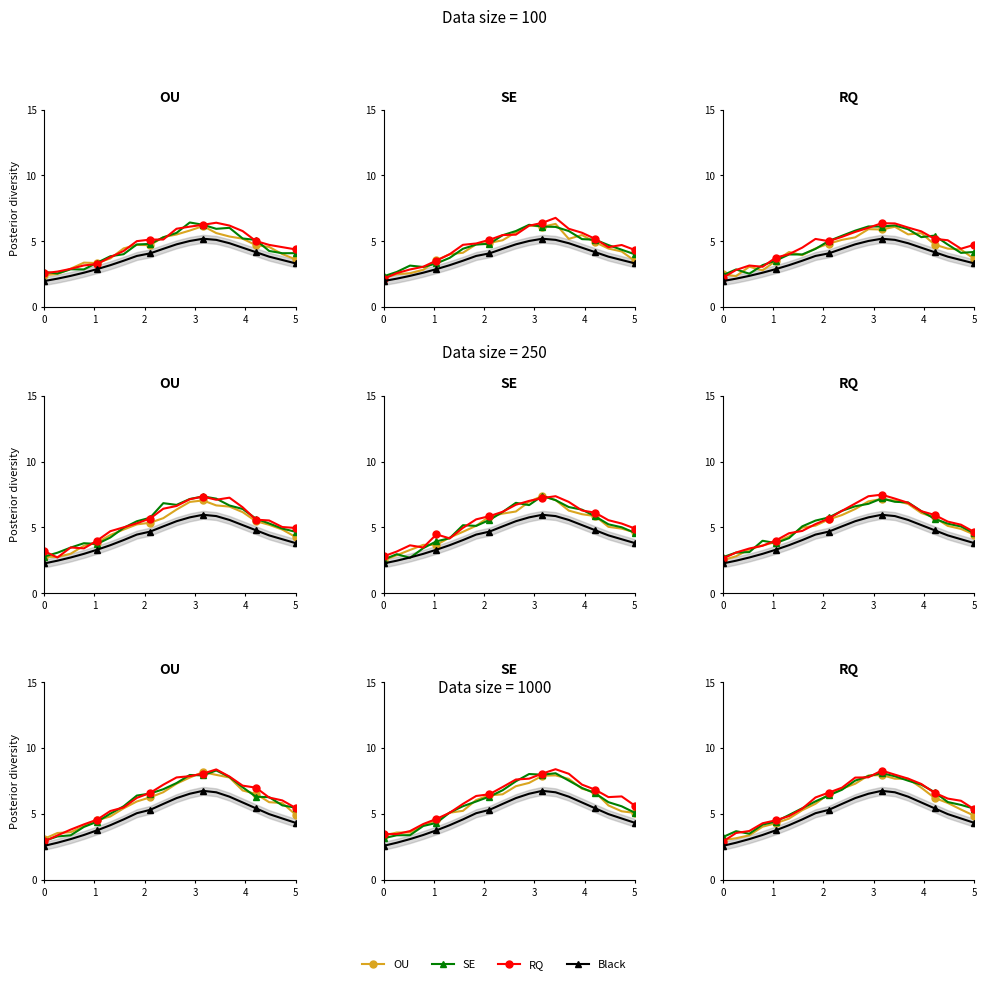

True or false: black and RQ intersect in this chart.

False